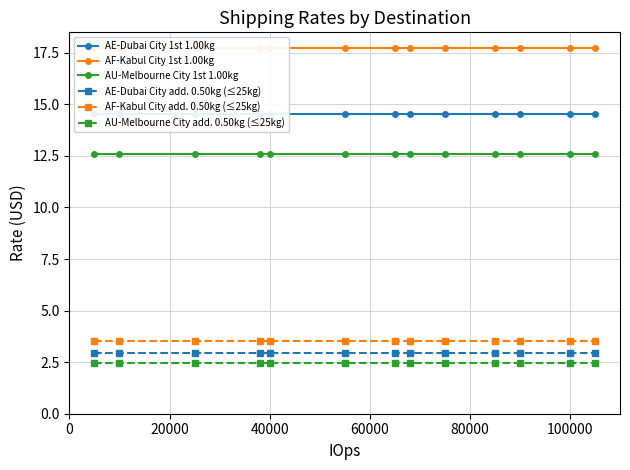

What is the value of the AF-Kabul City 1st 1.00kg point at the 3rd from the left?

17.7